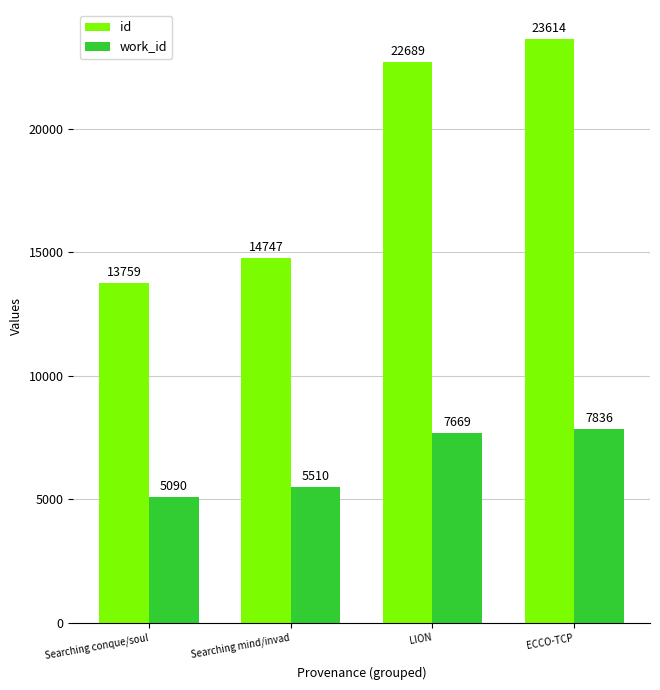

What is the spread (max minus min) of values at ECCO-TCP?

15778